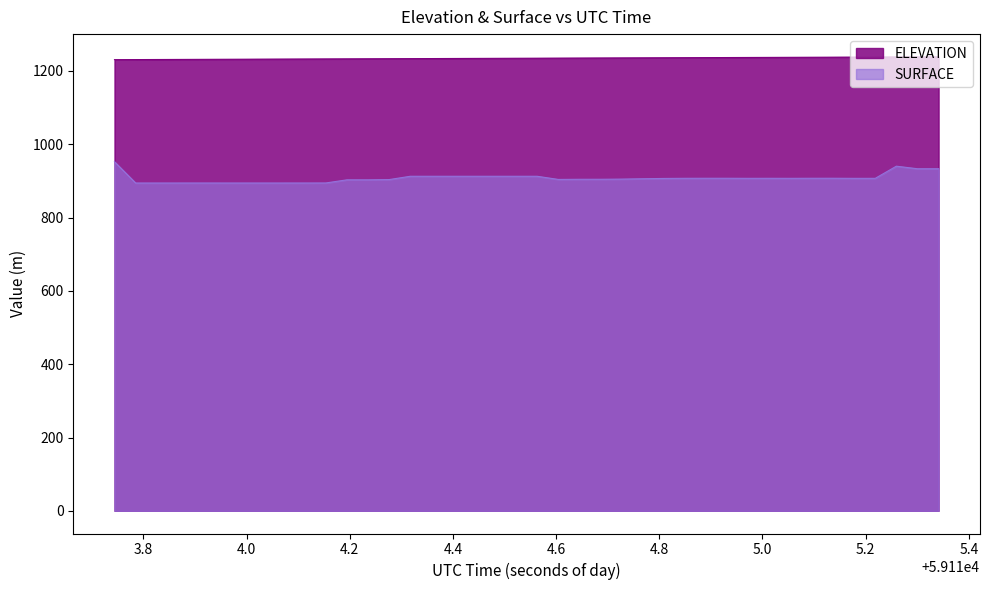

What are all the series names shown in the legend?

ELEVATION, SURFACE